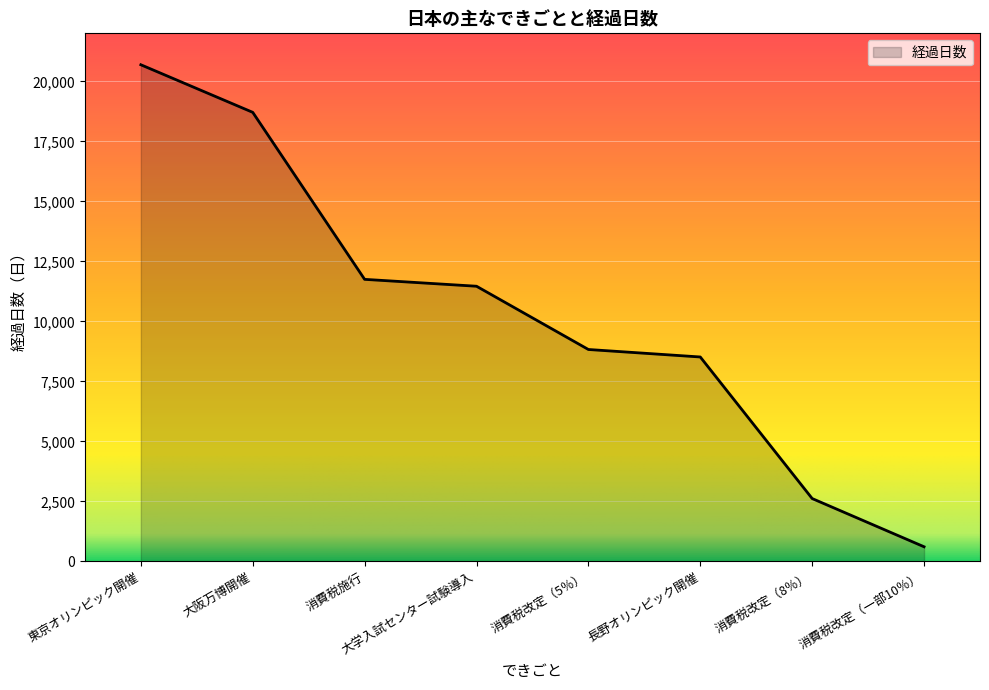

What is the difference between the values at 消費税改定（一部10％） and 消費税施行?

11140